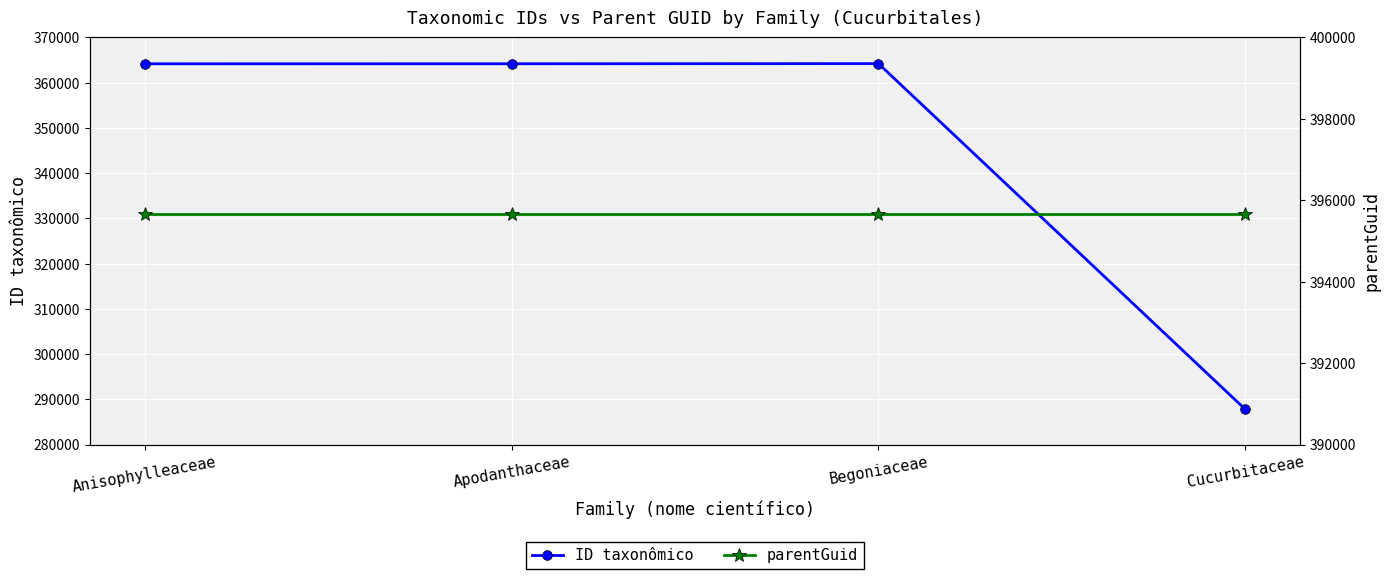

Reading right to left, list all the values displayed in this chart.

ID taxonômico: Cucurbitaceae=287779	Begoniaceae=364217	Apodanthaceae=364185	Anisophylleaceae=364177
parentGuid: Cucurbitaceae=395655	Begoniaceae=395655	Apodanthaceae=395655	Anisophylleaceae=395655